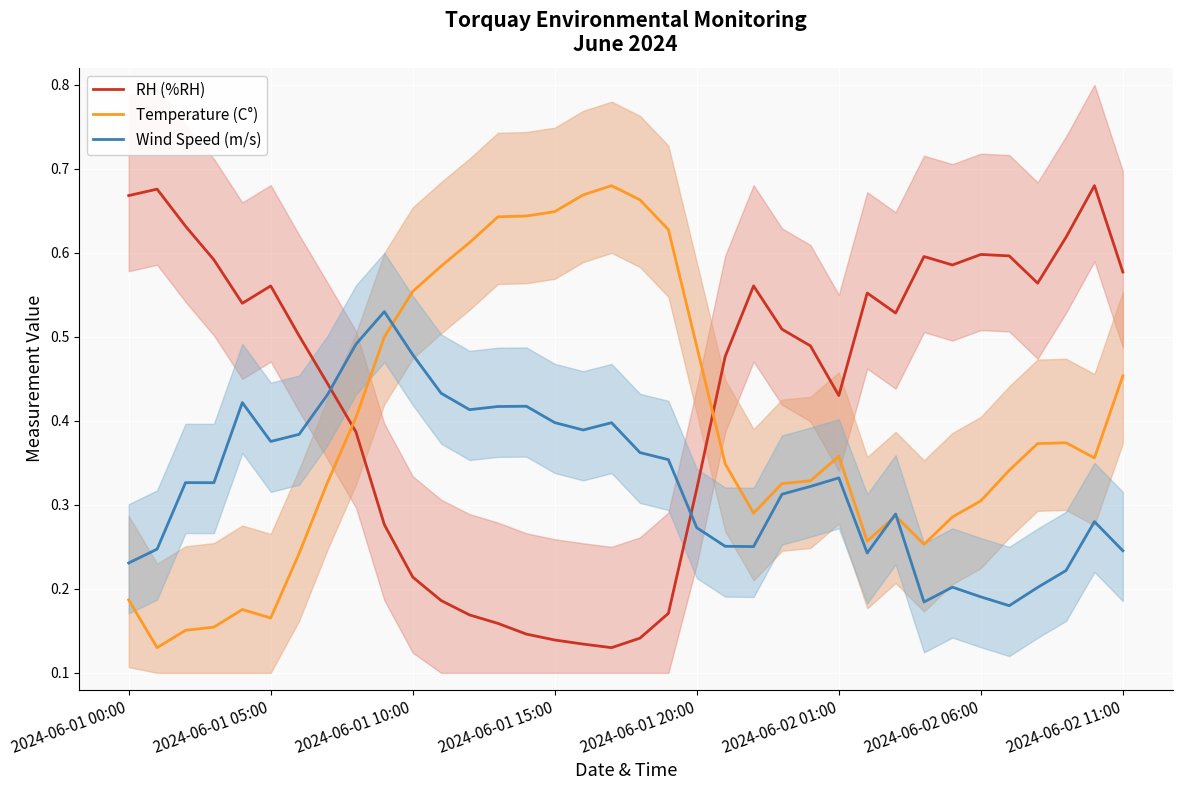

How many times do RH (%RH) and Wind Speed (m/s) cross each other?

2